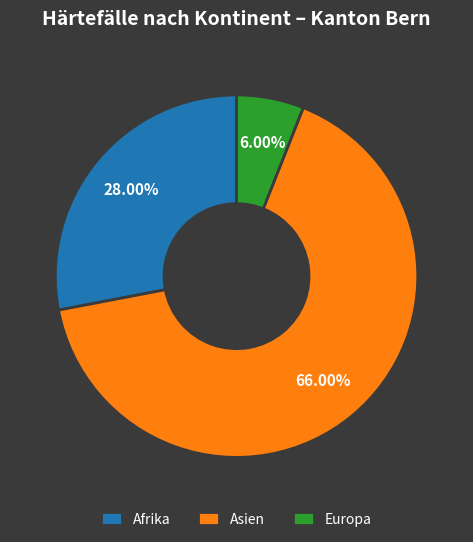

Count the number of slices in the pie.

3